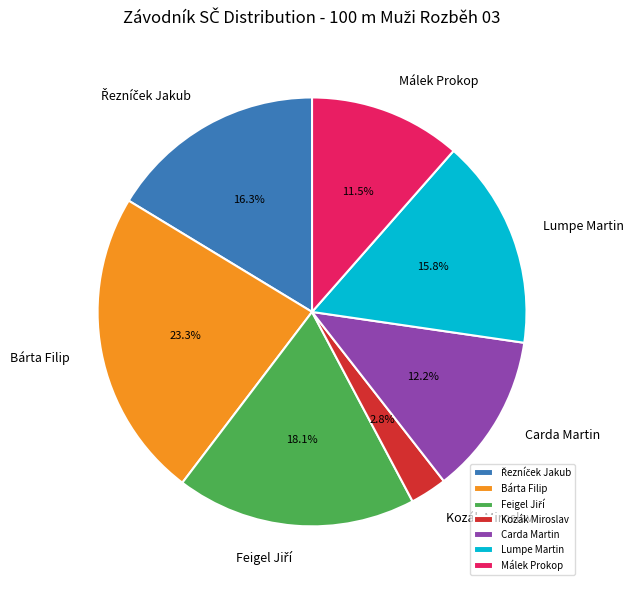

Which category has the smallest portion of the pie?

Kozák Miroslav